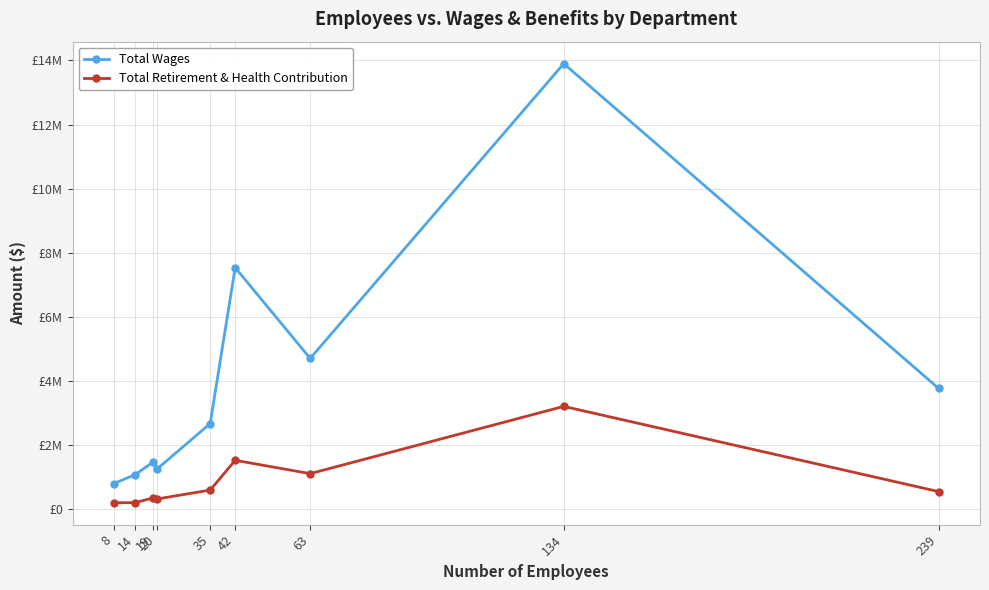

Is this an area chart (filled region under the line)?

No